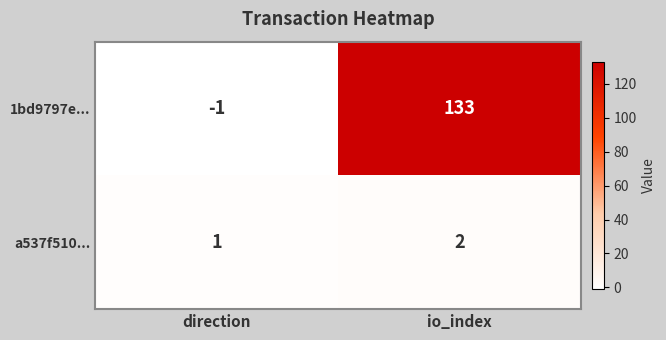

Which series has the widest spread of values?

1bd9797e...